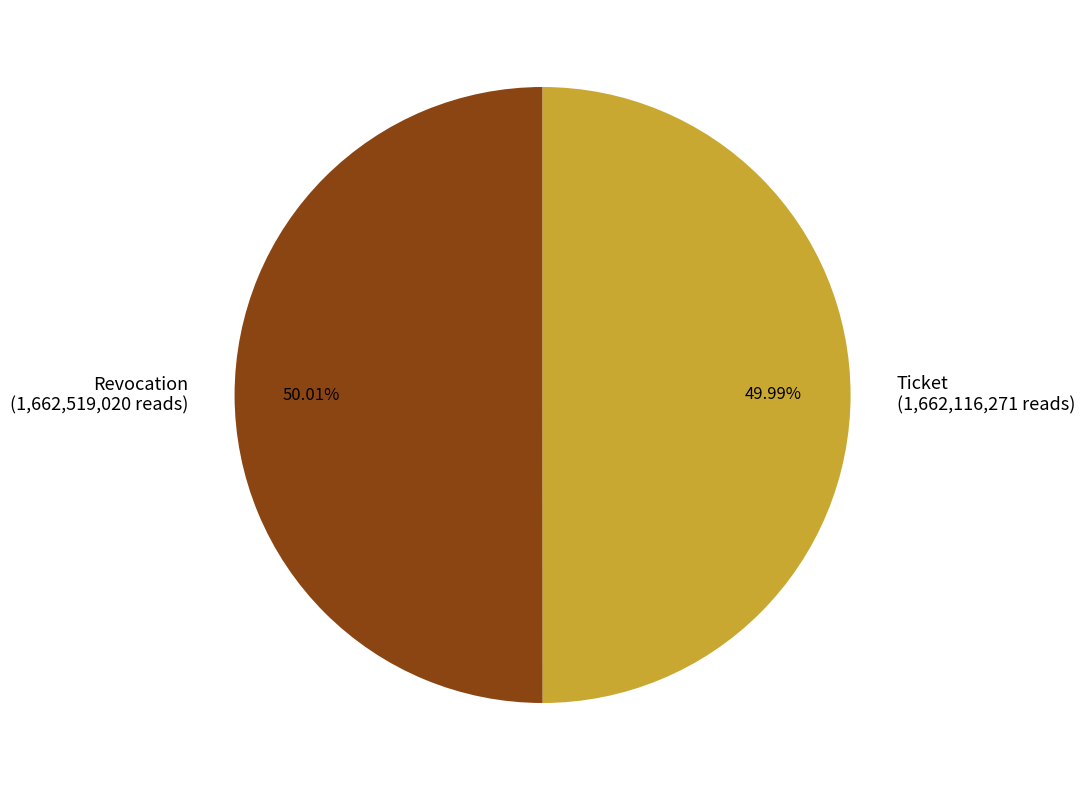

How many segments does this pie chart have?

2